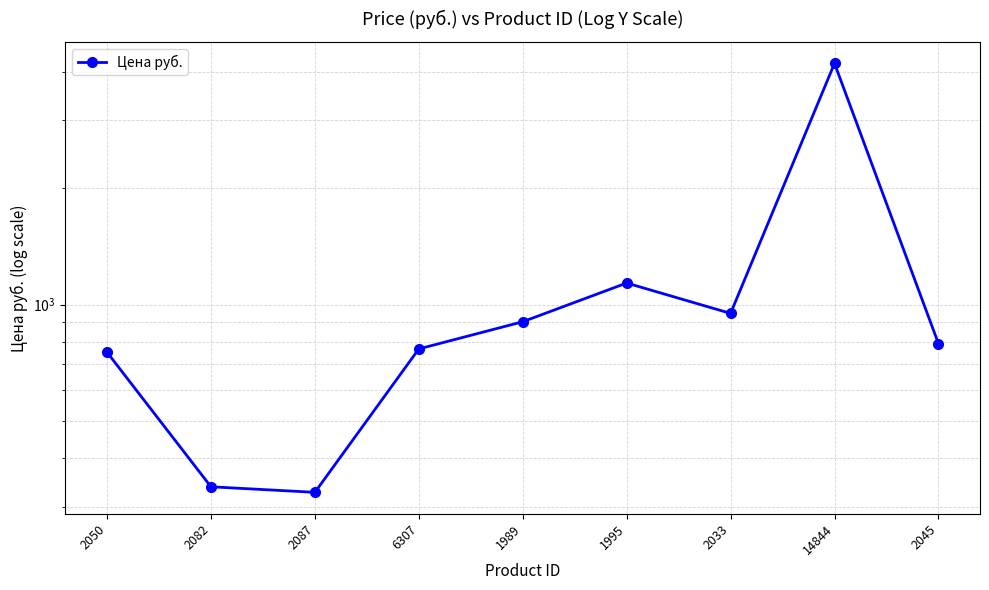

List the labels in order of value, smallest first.

2087, 2082, 2050, 6307, 2045, 1989, 2033, 1995, 14844